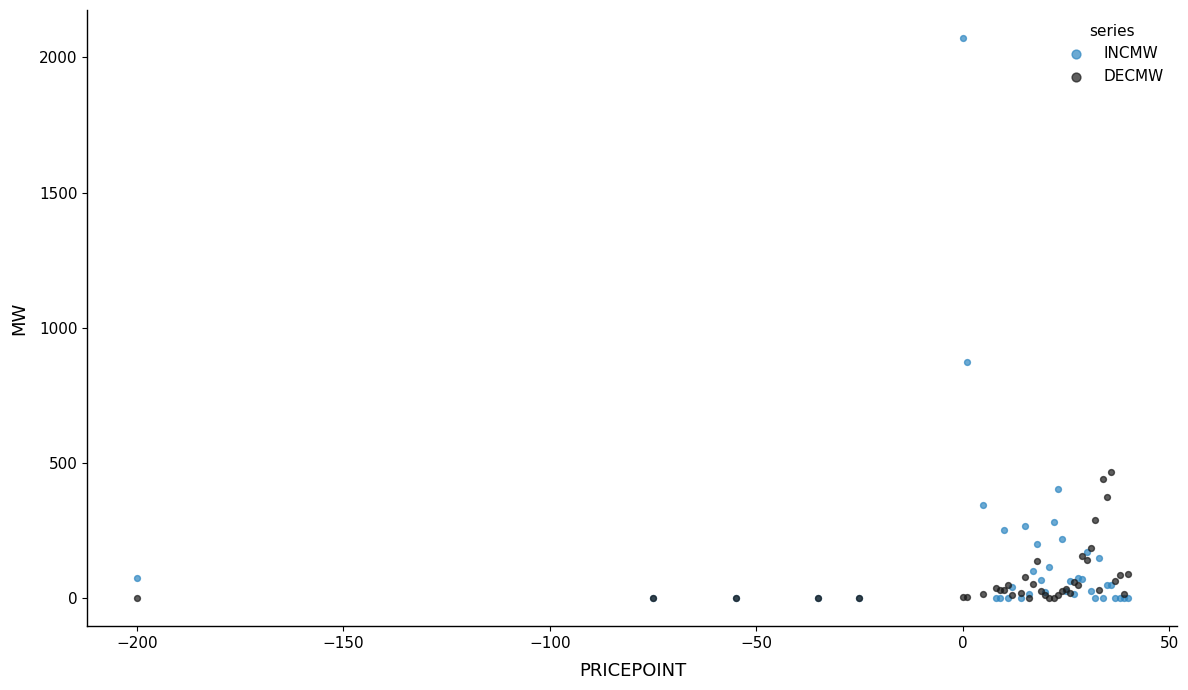

In the INCMW series, what Y value is closest to 1036?

875.0